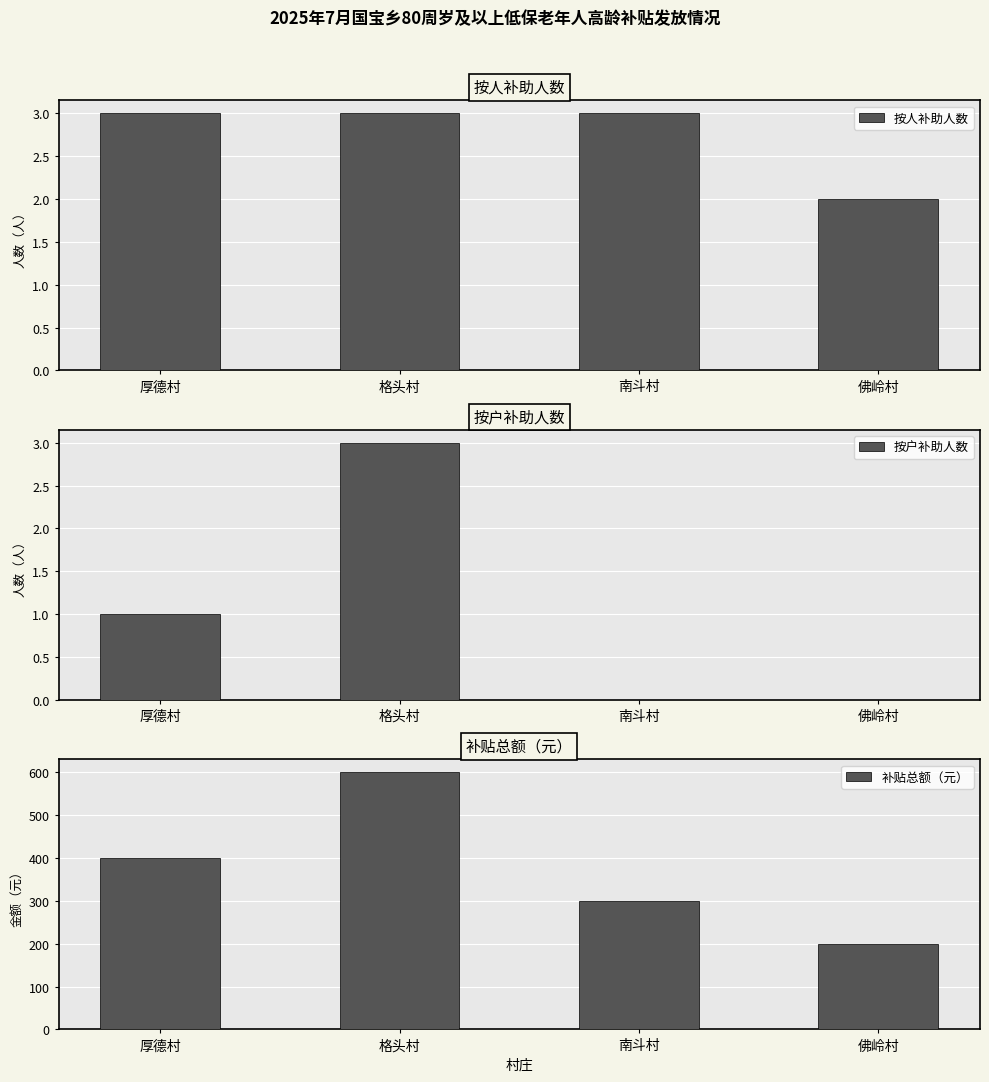

What is the difference between the highest and lowest values at 格头村?

597